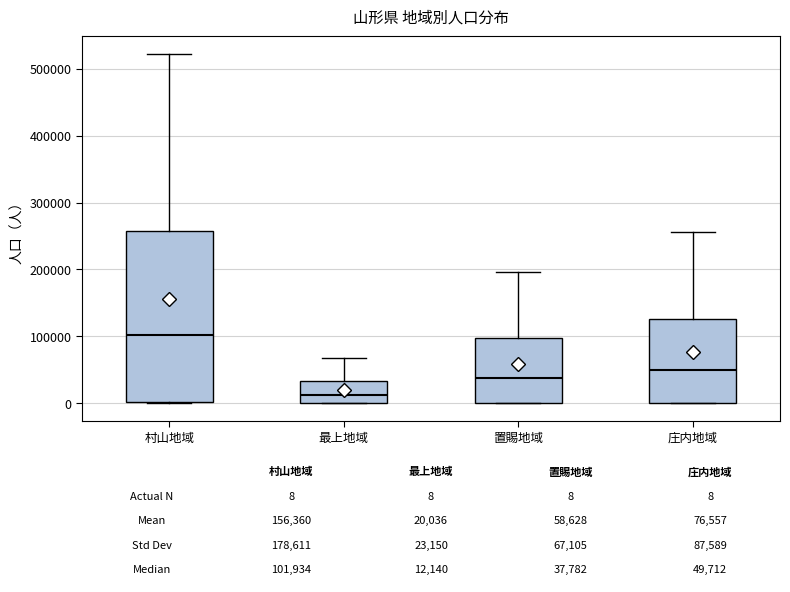

Which box is the tallest, from its lower edge to its upper edge?

村山地域